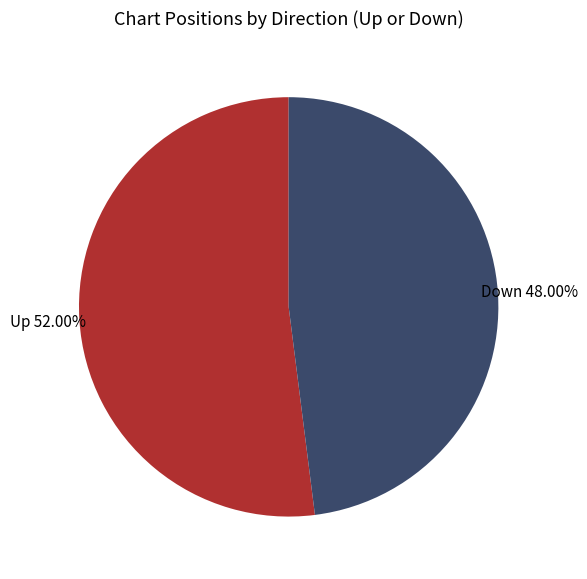

Do Down and Up together represent more than half of the pie?

Yes